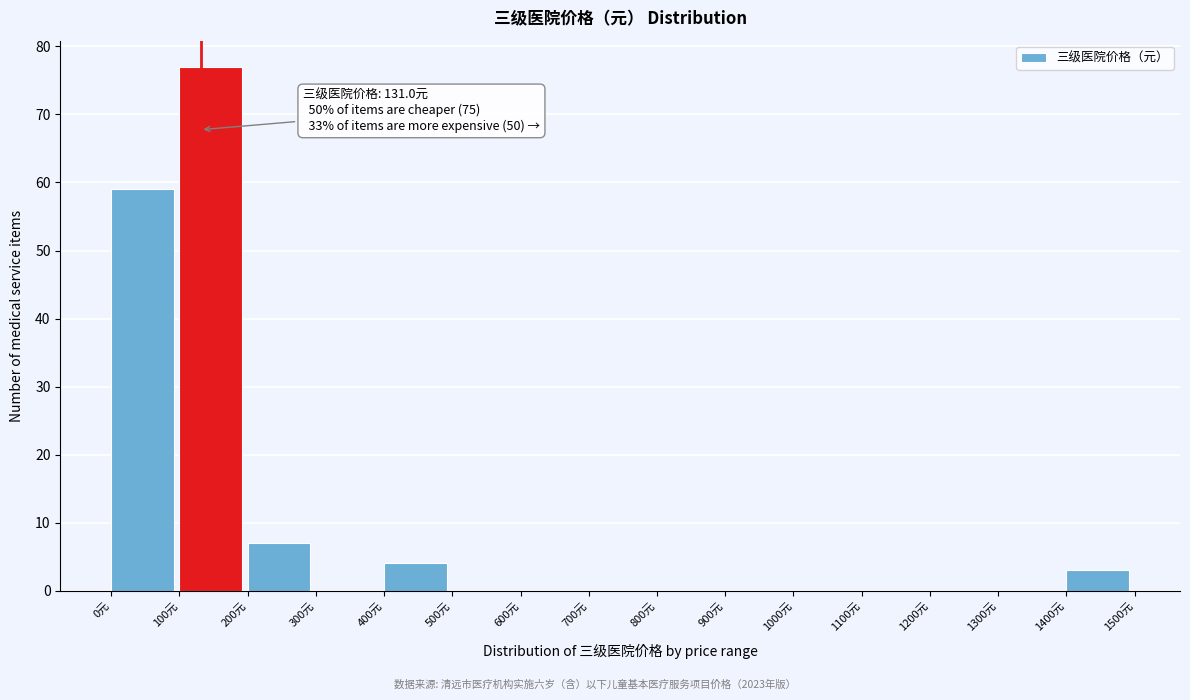

Which range on the x-axis has the tallest bar?

100 to 200